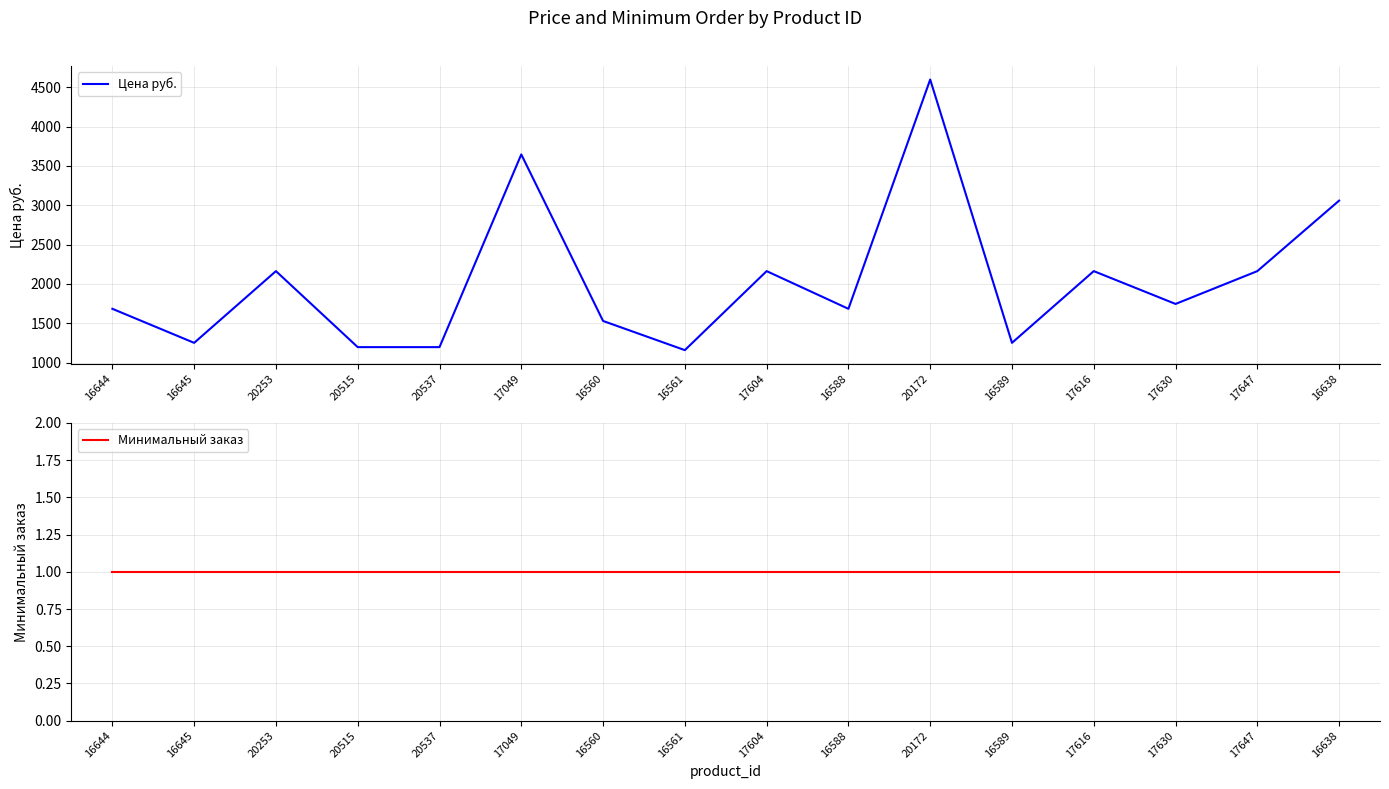

Reading right to left, transcribe all the data shown in this chart.

Цена руб.: 3059.1	2163.0	1745.8	2163.0	1251.4	4598.0	1684.0	2163.0	1158.7	1529.5	3646.2	1197.0	1197.0	2163.0	1251.4	1684.0
Минимальный заказ: 1.0	1.0	1.0	1.0	1.0	1.0	1.0	1.0	1.0	1.0	1.0	1.0	1.0	1.0	1.0	1.0